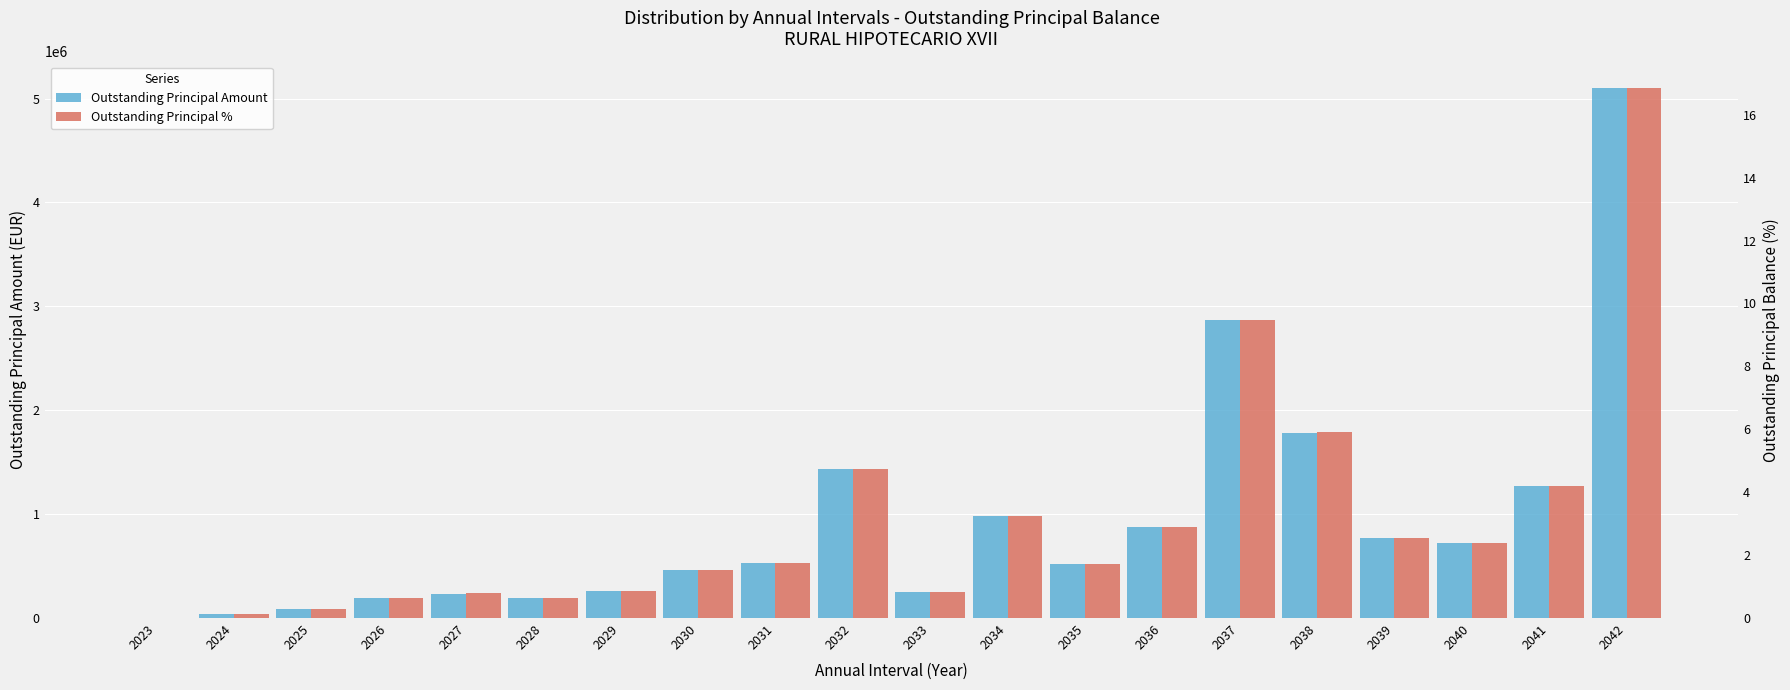

At which category is the sum across all series the highest?

2042